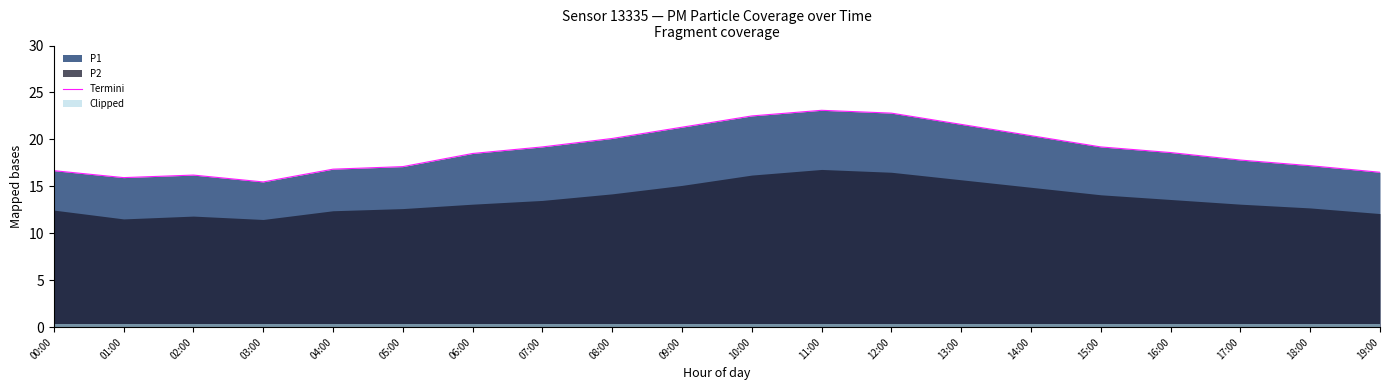

What is the value of the 9th point from the left?

20.1